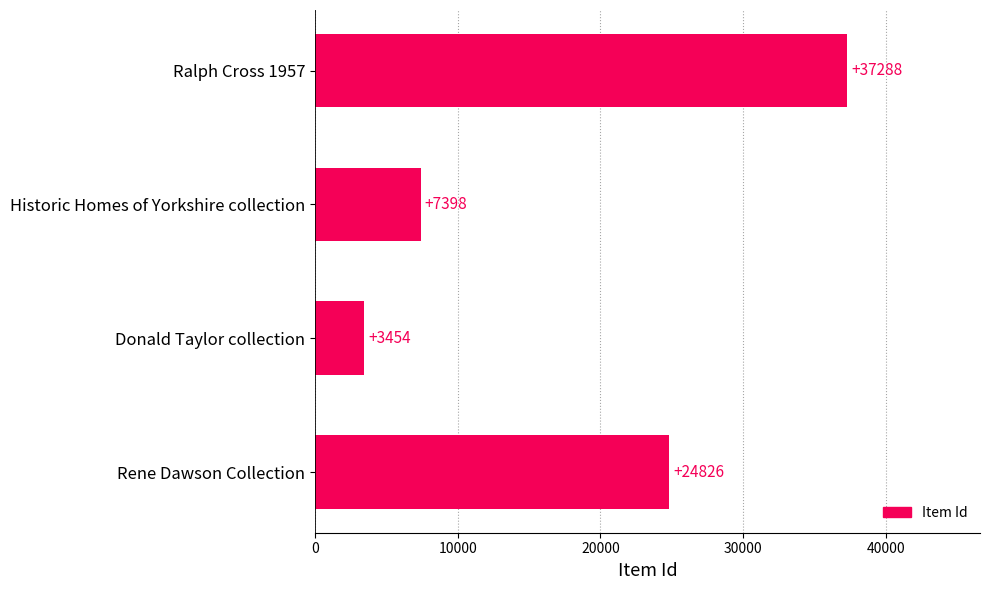

Rank the categories by value from highest to lowest.

Ralph Cross 1957, Rene Dawson Collection, Historic Homes of Yorkshire collection, Donald Taylor collection